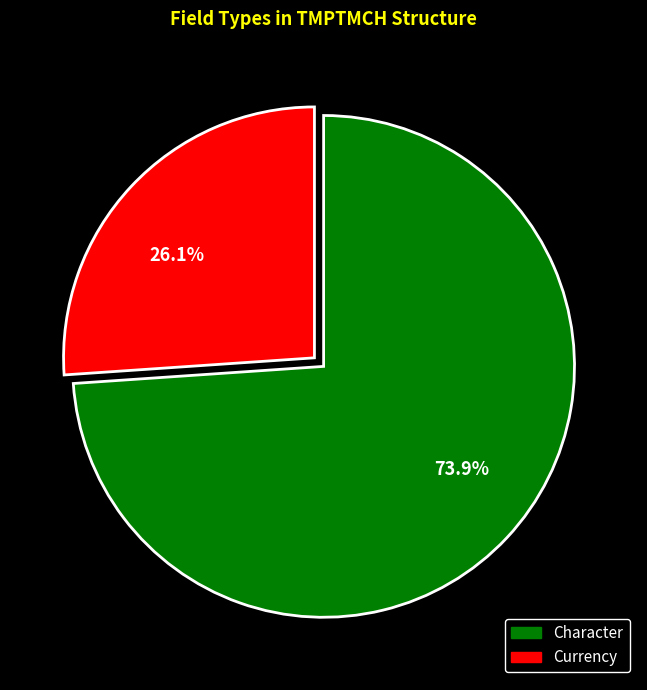

What percentage do 73.9% and 26.1% together represent?

100.0%